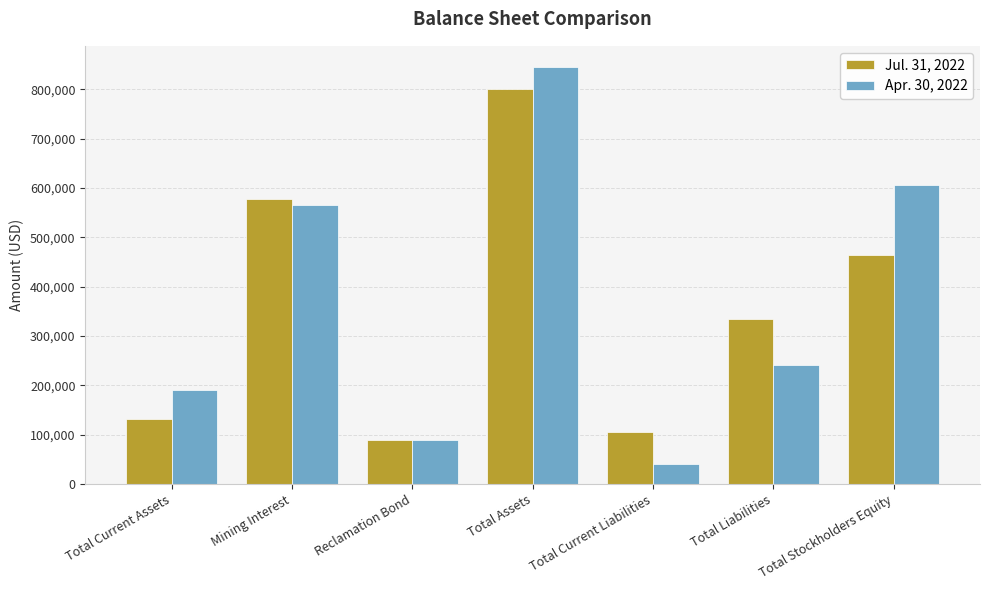

At which label is Apr. 30, 2022 closest to 443123?

Mining Interest